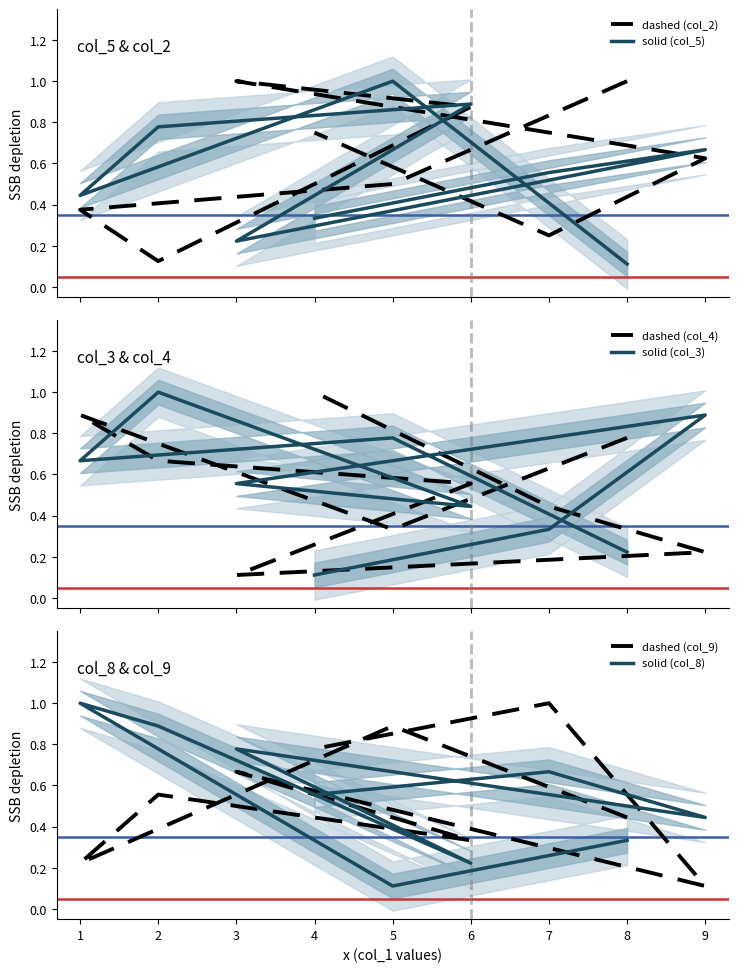

How many lines are shown in the chart?

6